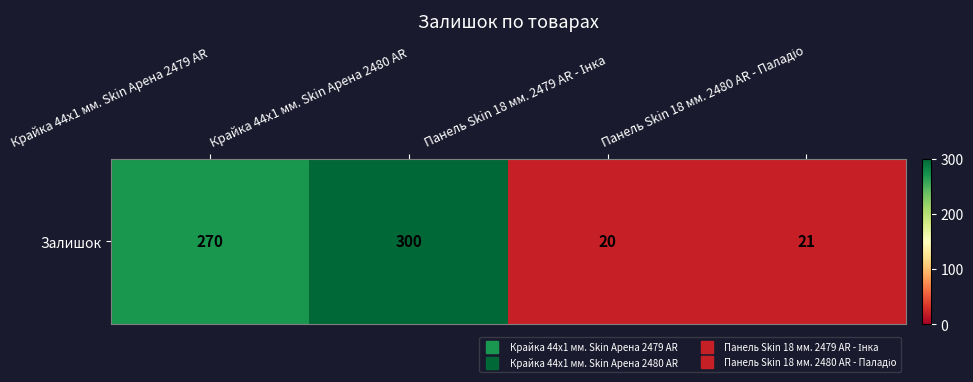

List the labels in order of value, largest first.

Крайка 44x1 мм. Skin Арена 2480 AR, Крайка 44x1 мм. Skin Арена 2479 AR, Панель Skin 18 мм. 2480 AR - Паладіо, Панель Skin 18 мм. 2479 AR - Інка